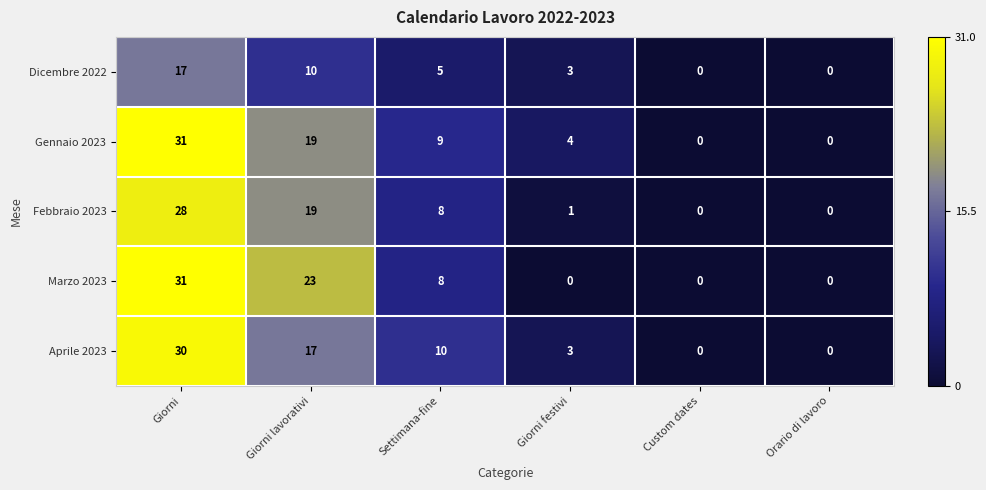

What is the maximum value shown in the chart?

31